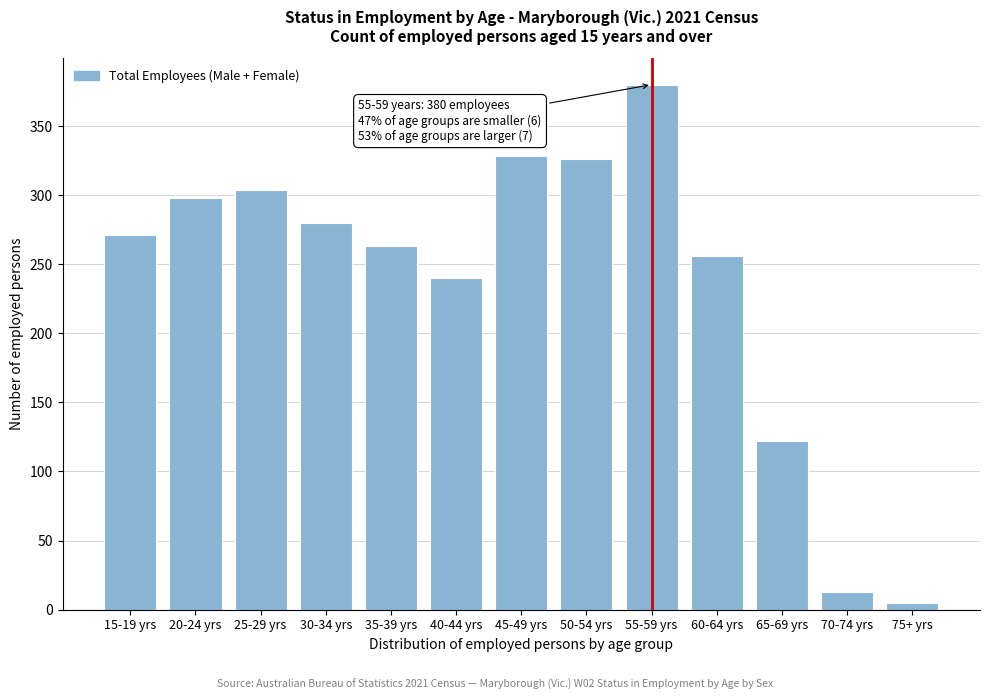

Reading right to left, transcribe all the data shown in this chart.

5	13	122	256	380	326	328	240	263	280	304	298	271